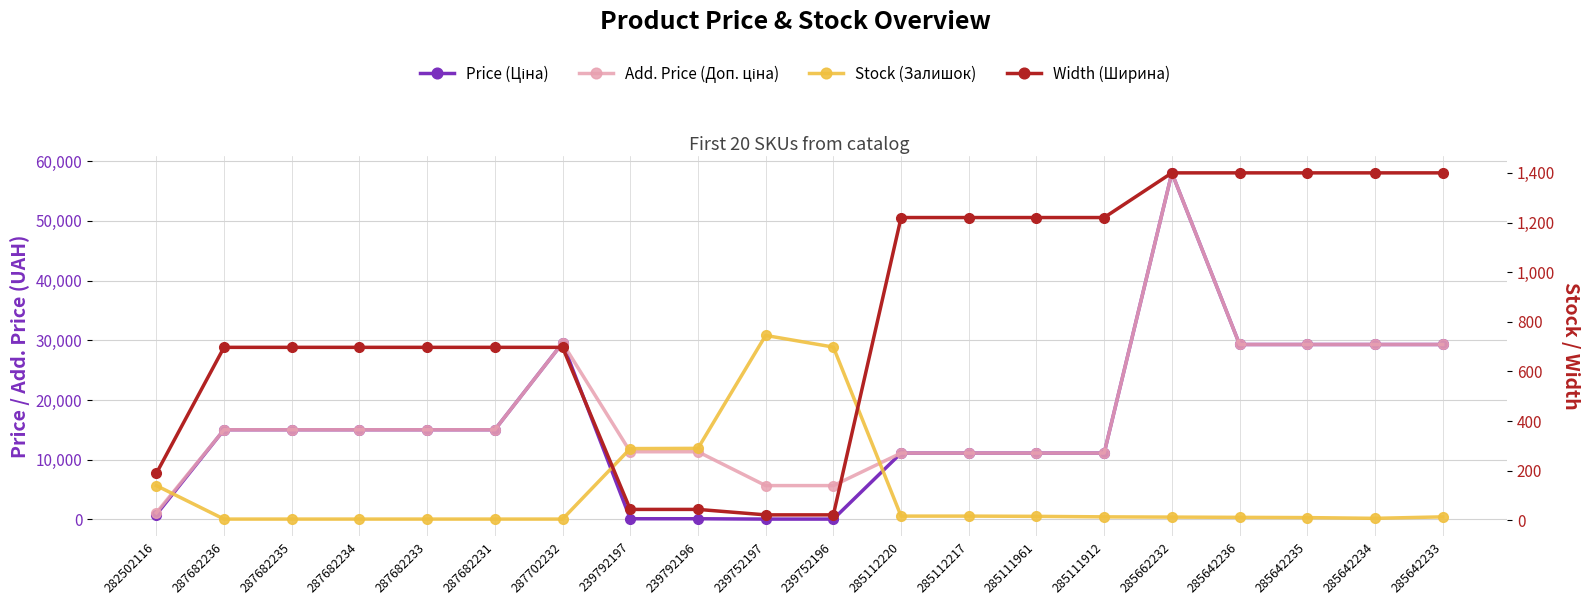

Which series changed the most between 285112220 and 285642236?

Price (Ціна)